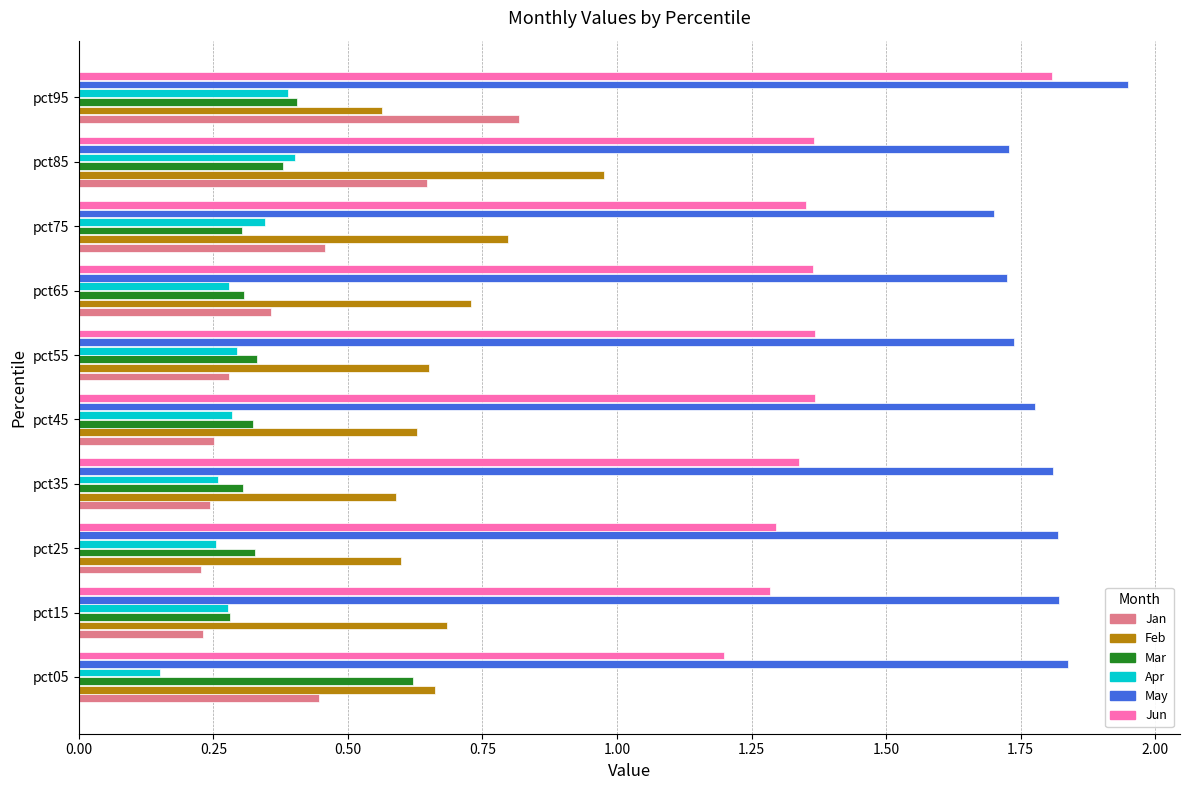

How many Apr values are between 0 and 1?

10